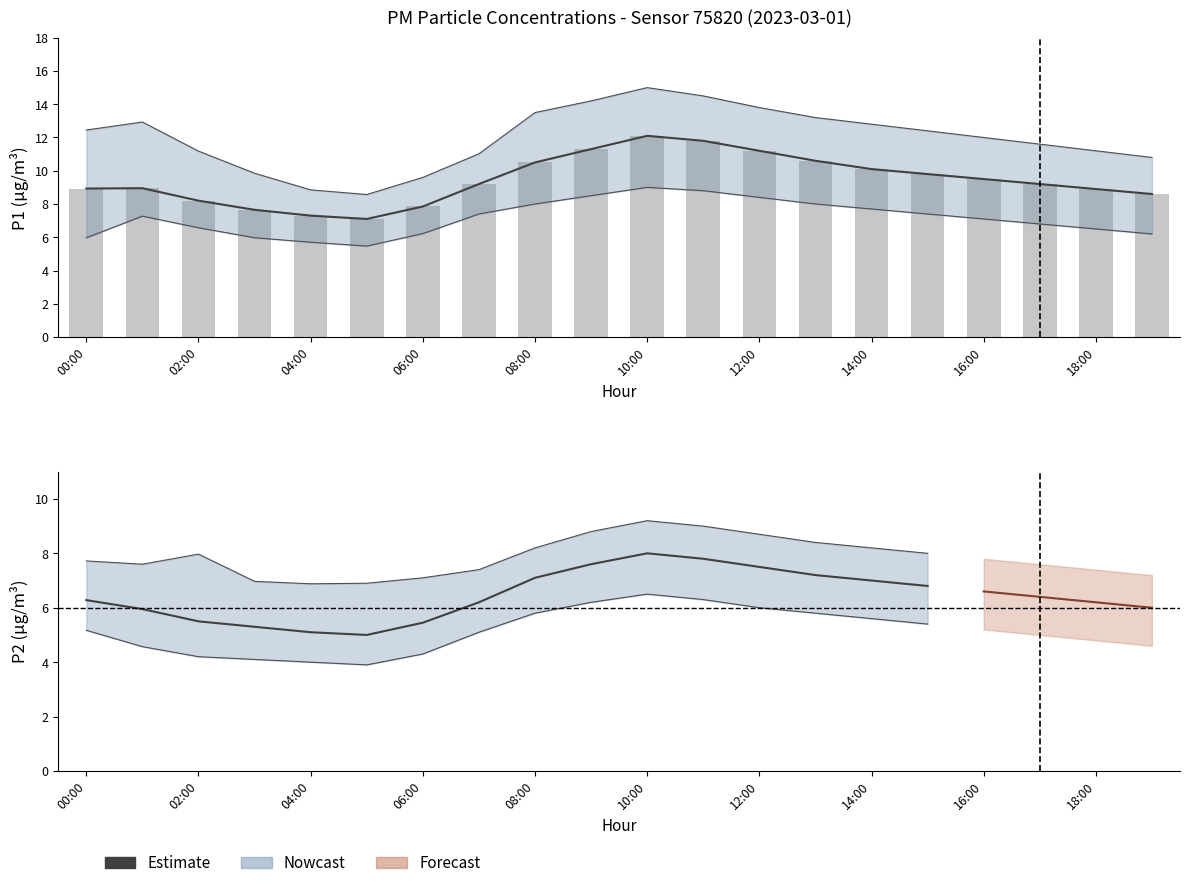

What is the label of the 18th bar from the right?

02:00